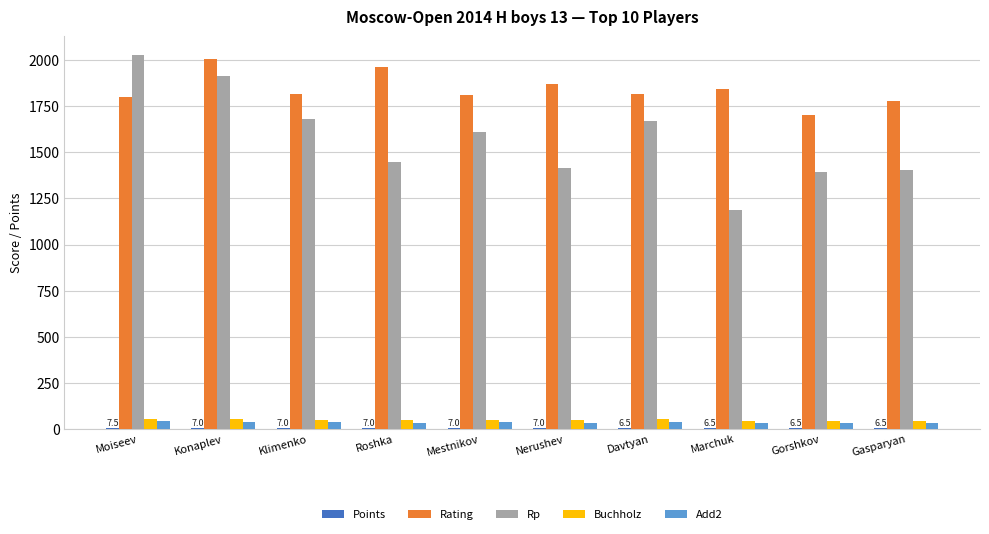

Is it true that Rating equals 2008.0 at Konaplev?

True